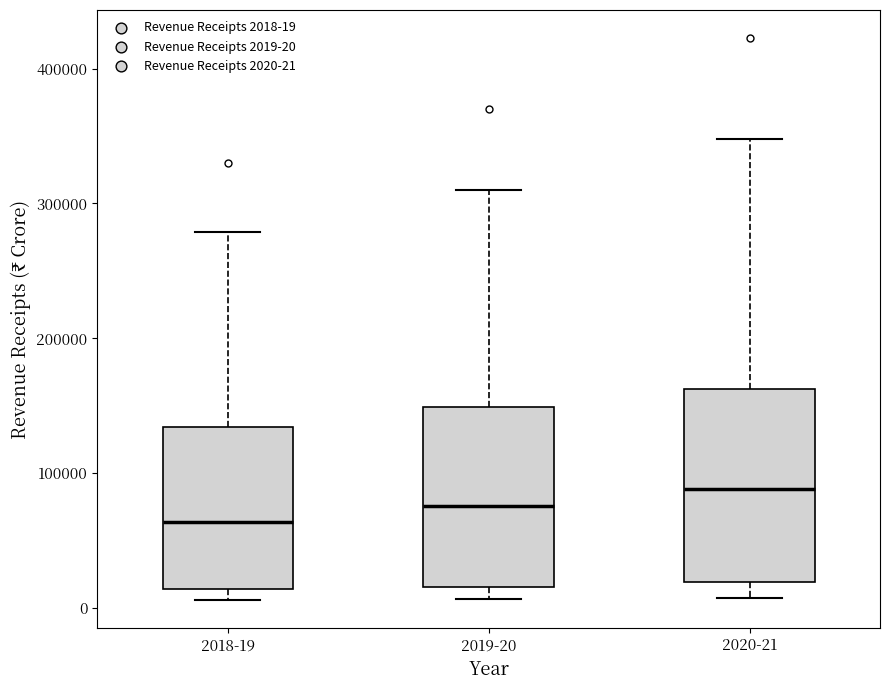

Which box's median line is the lowest?

2018-19